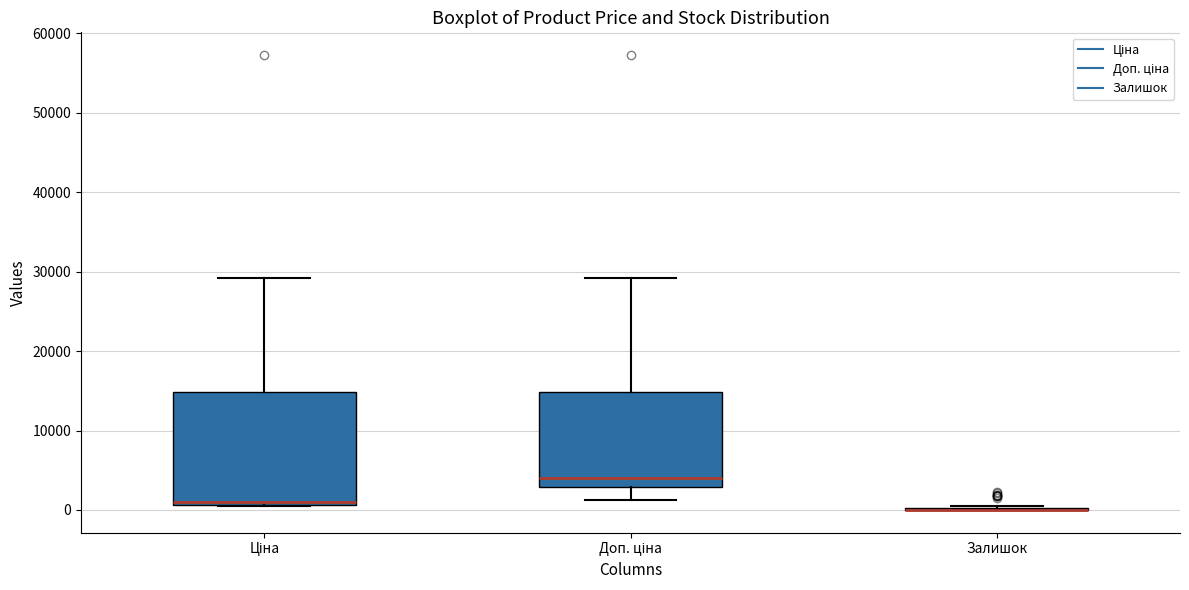

Reading left to right, read every box against the y-axis: the position of its median line, the range the box covers, and the ends of its whiskers. The values are not printed on the chart, so give them approximately, as read against the axis.

Ціна: median 1000 (just above the box's lower edge), box 1000 to 15000, whiskers 1000 to 29000
Доп. ціна: median 4000, box 3000 to 15000, whiskers 1000 to 29000
Залишок: box collapsed to a line at 0, whiskers 0 to 1000